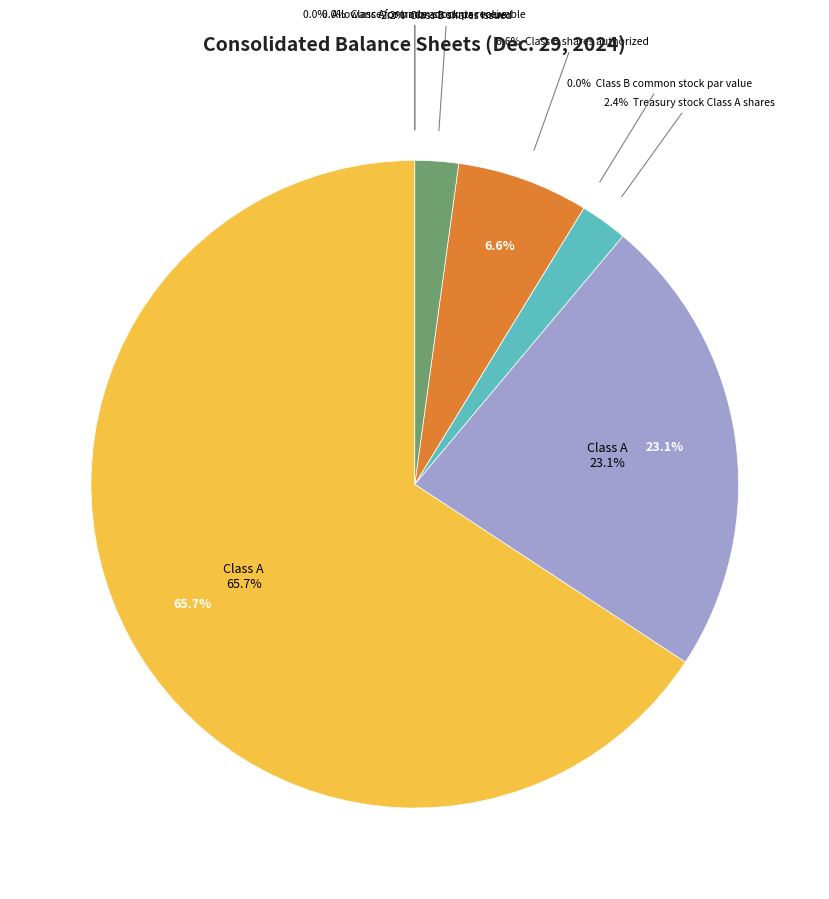

Which has a higher value, Allowance for trade accounts receivable or Class B common stock par value?

Allowance for trade accounts receivable